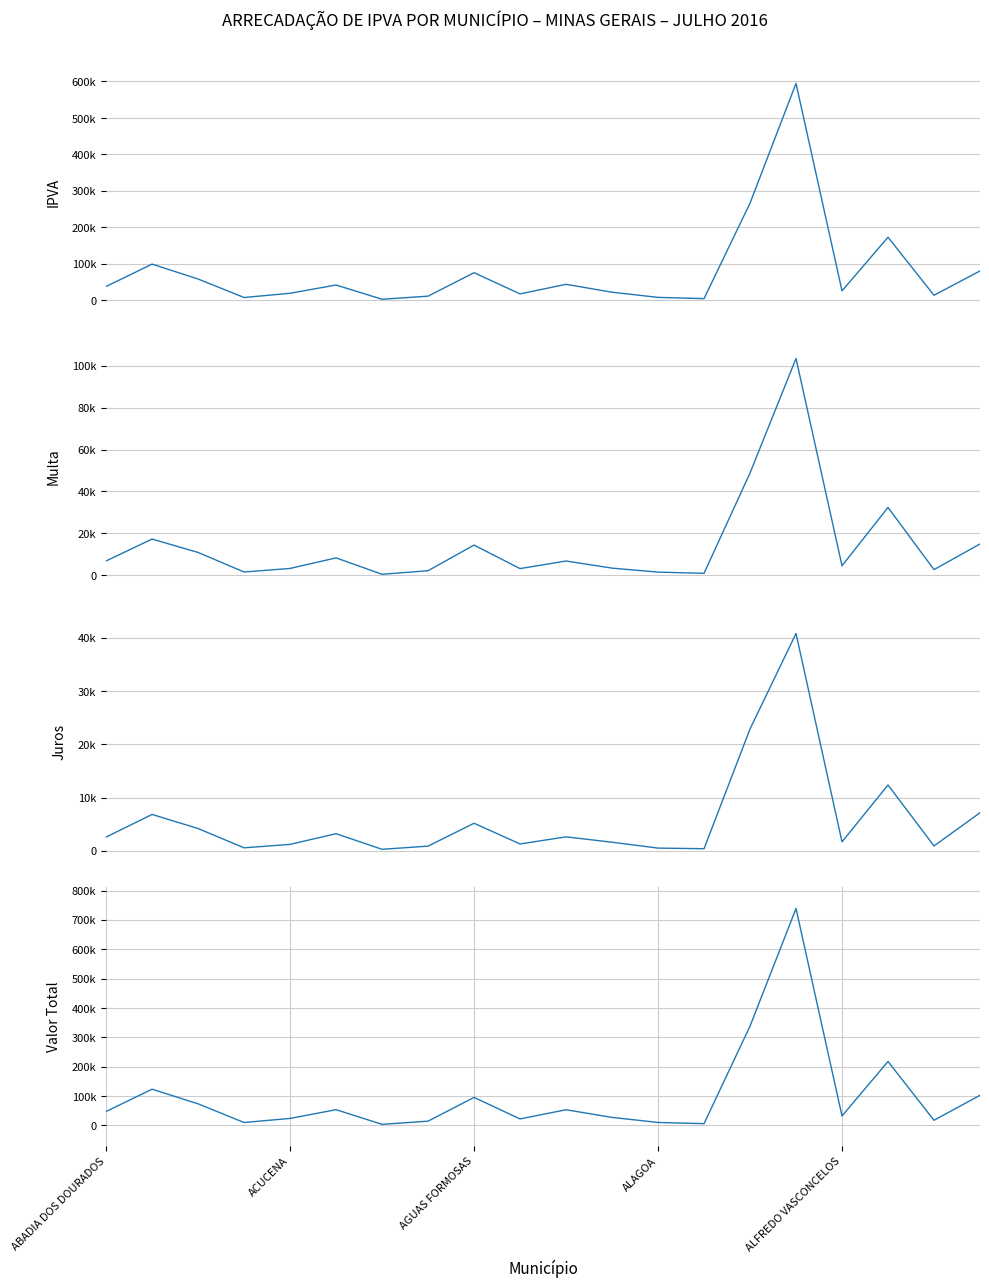

True or false: Valor Total and IPVA intersect in this chart.

False